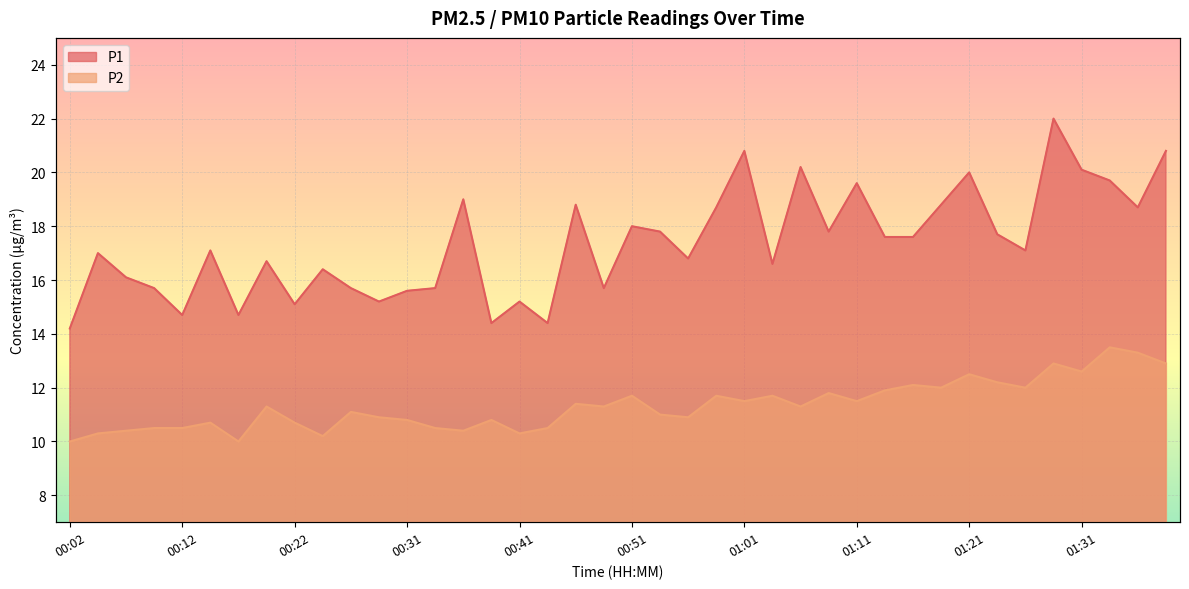

At how many categories does at least one series exceed 16?

27